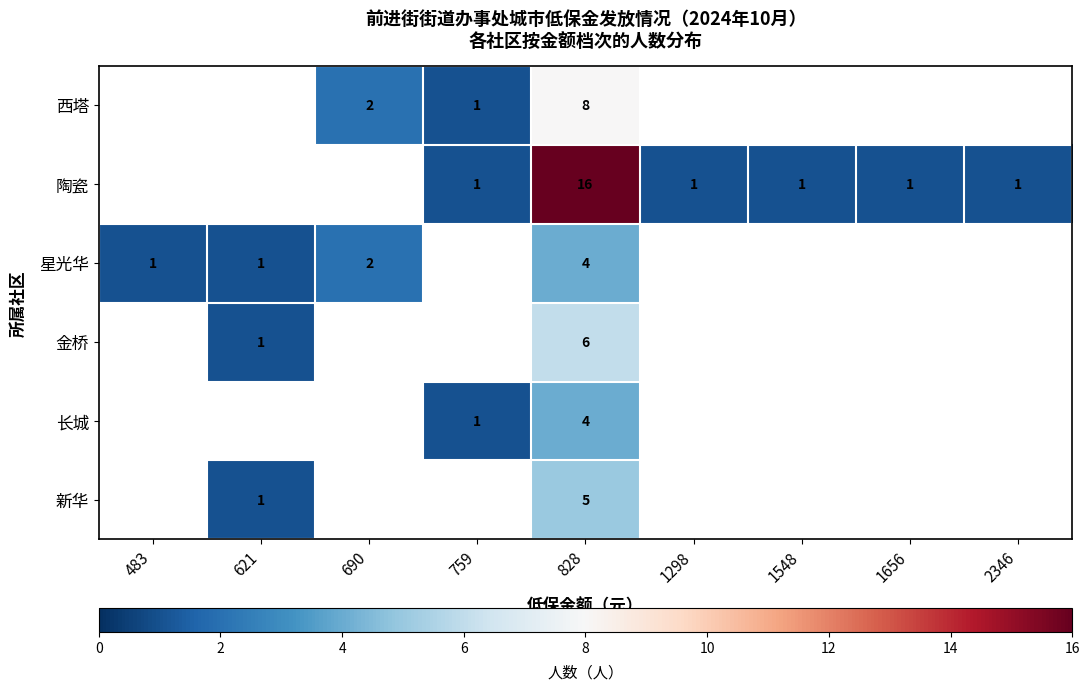

Count the number of data series in this chart.

6